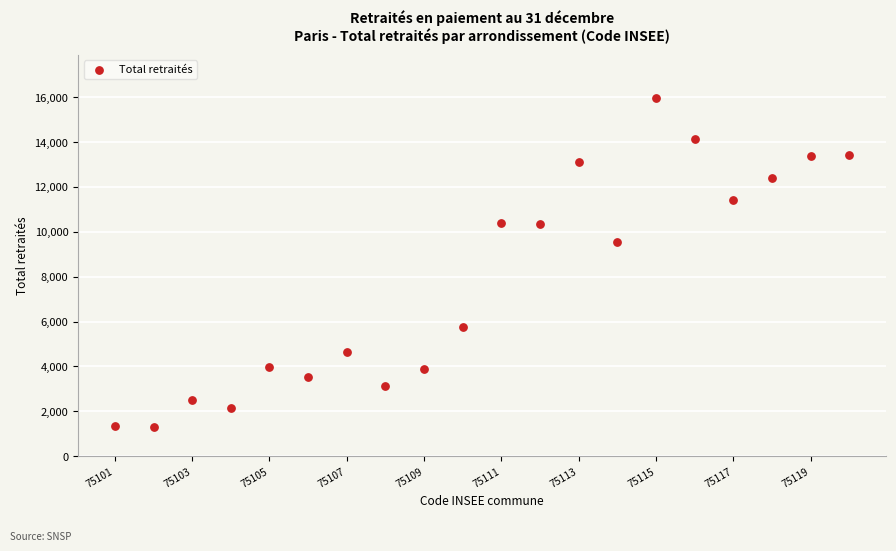

What is the range of Y values (max minus min)?

14675